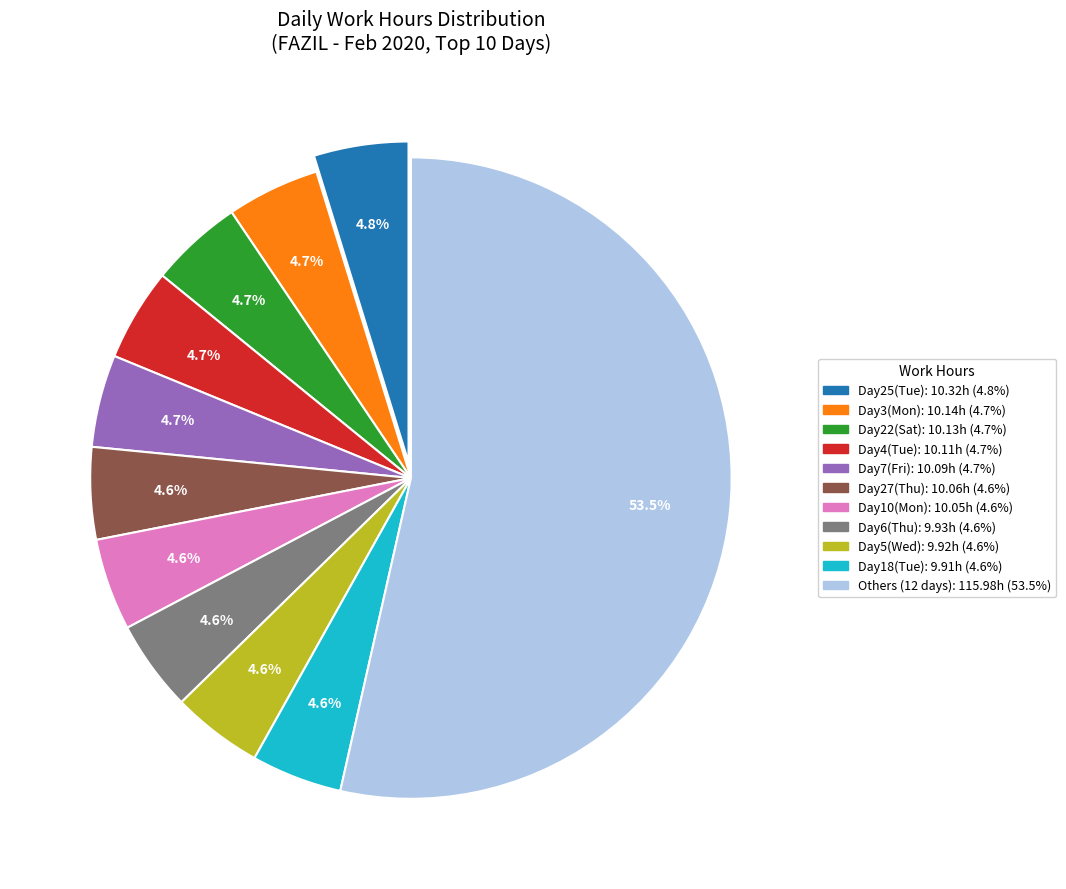

Does any single category account for the majority?

Yes